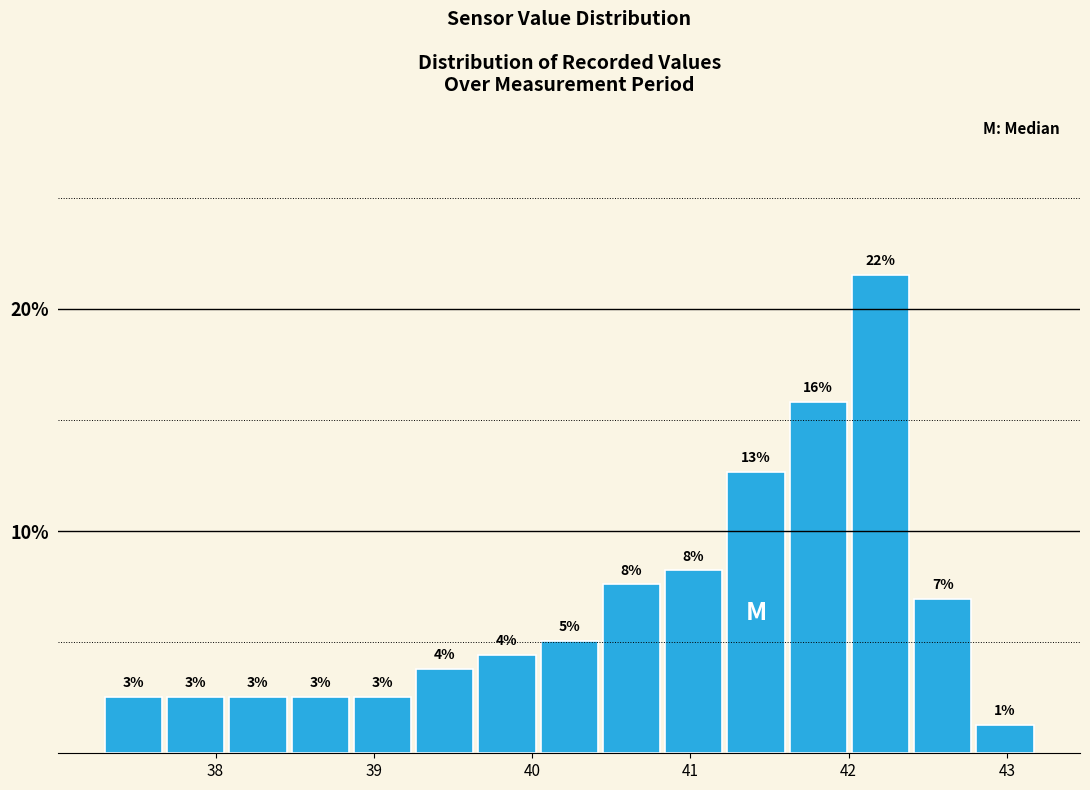

Around what value on the x-axis is the tallest bar? Give the approximate position of its centre, as read against the axis.

42.2